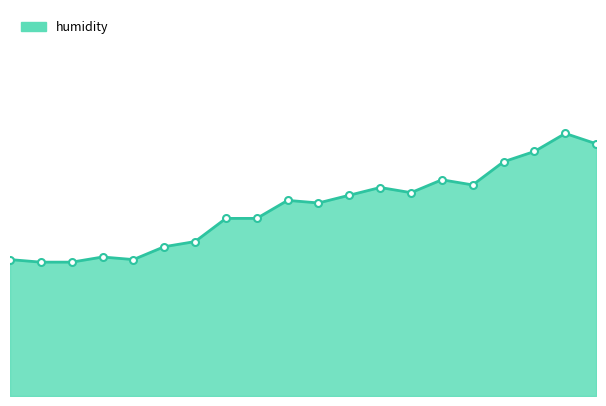

Is this an area chart (filled region under the line)?

Yes